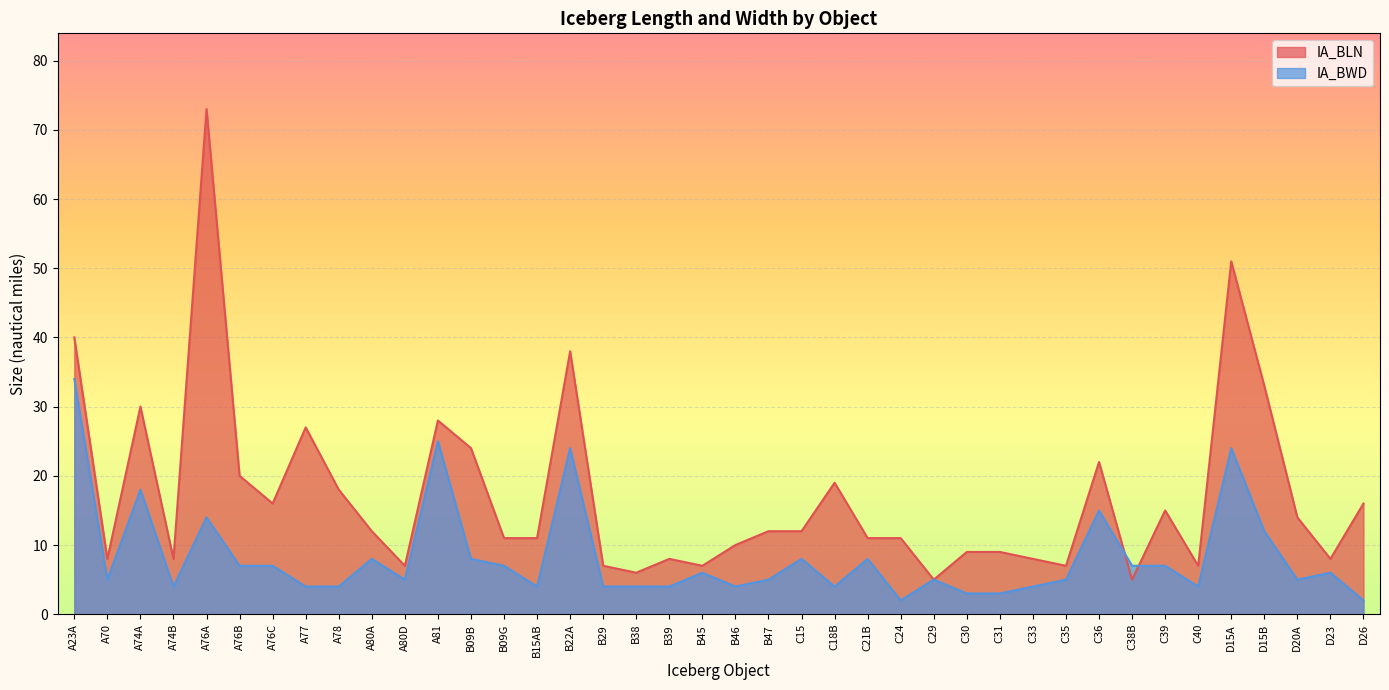

At which label does IA_BWD first exceed 5?

A23A